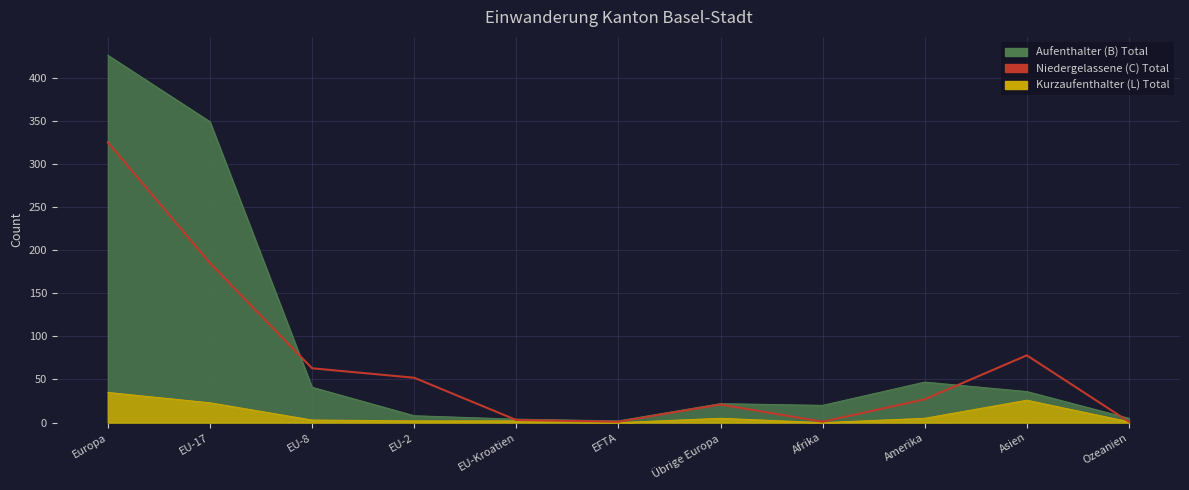

Reading right to left, extract all data points from this chart.

1	78	27	1	21	1	3	52	63	185	325